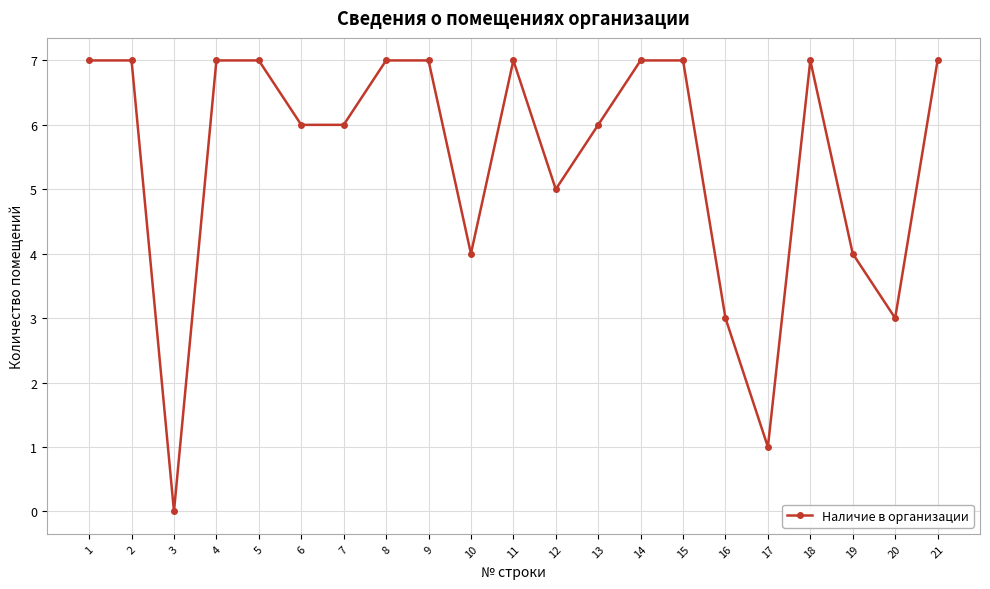

What is the difference between the maximum and minimum values?

7